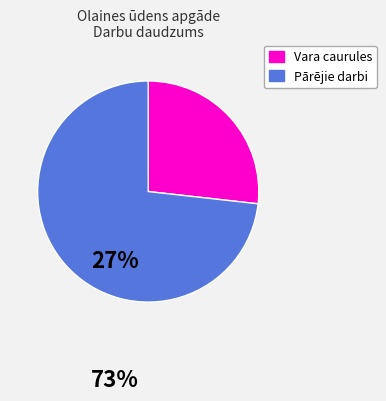

Is there a majority slice in this chart?

Yes